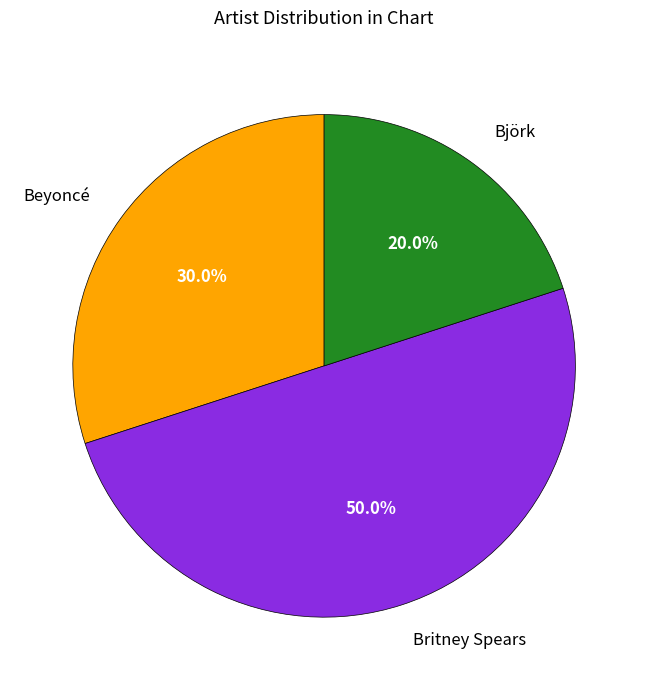

Which category has the biggest portion of the pie?

Britney Spears